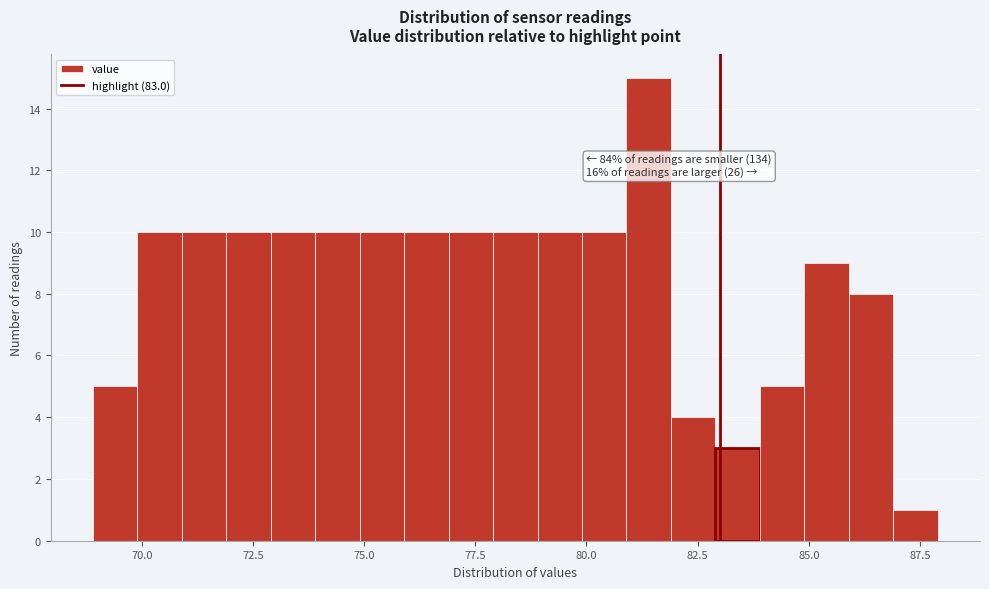

Read against the x-axis, roughly where is the centre of the tallest bar?

81.5